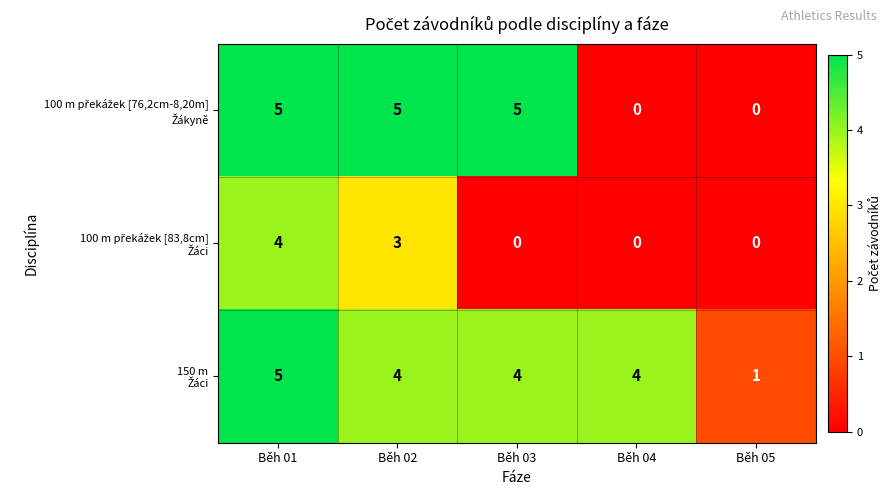

At which category is the sum across all series the highest?

Běh 01